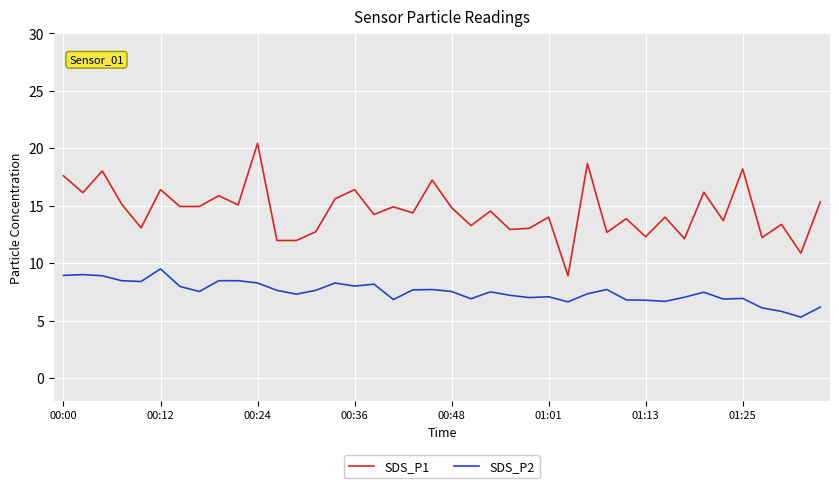

What is the difference between the maximum and minimum values in the SDS_P1 series?

11.5